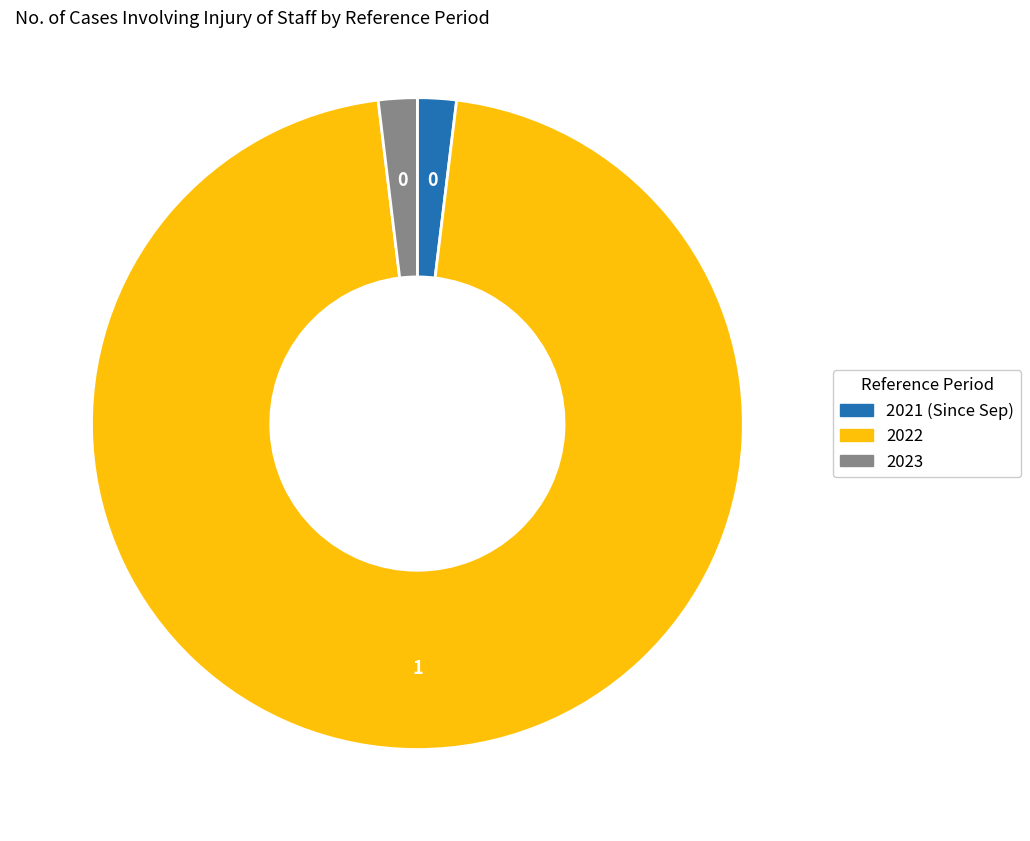

Which category has the biggest portion of the pie?

2022